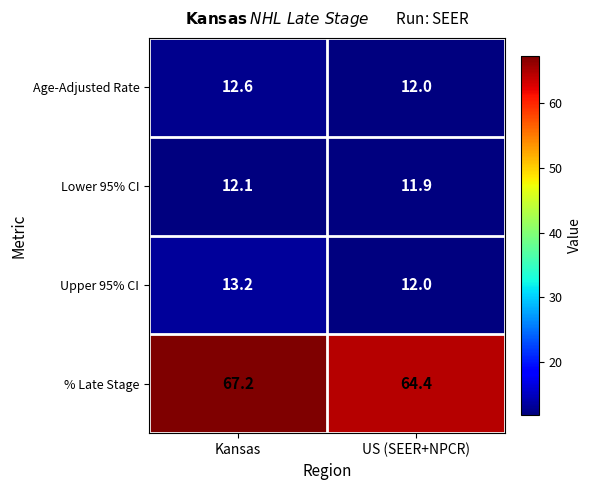

Where is Age-Adjusted Rate nearest to the value 12?

US (SEER+NPCR)